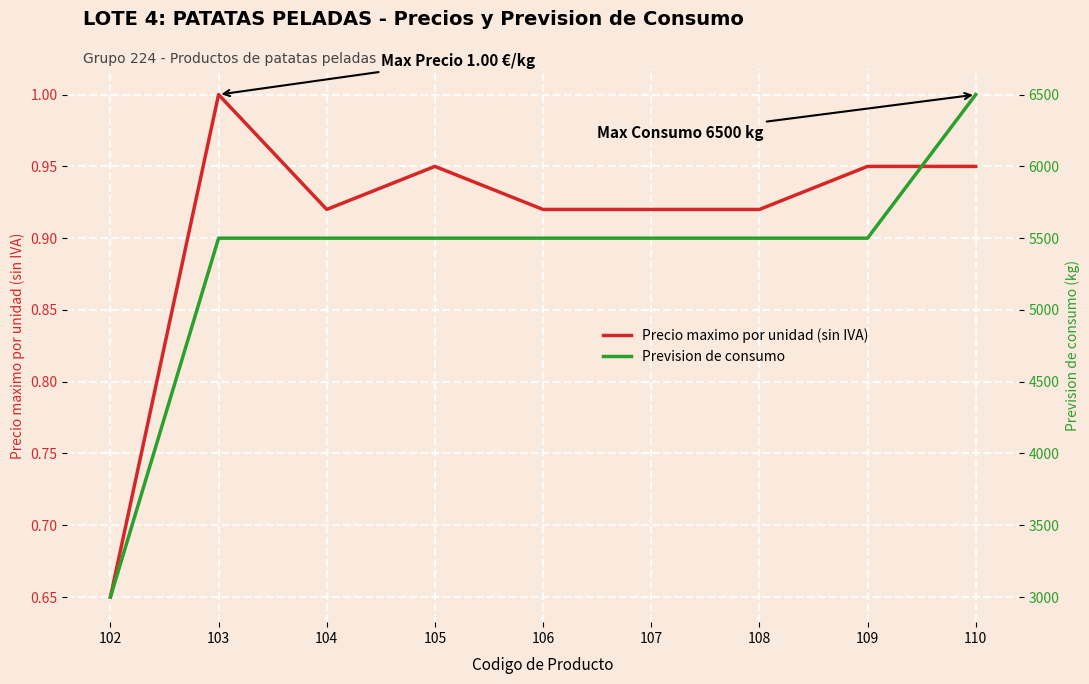

Rank the categories by Precio maximo por unidad (sin IVA) value from lowest to highest.

102, 104, 106, 107, 108, 105, 109, 110, 103